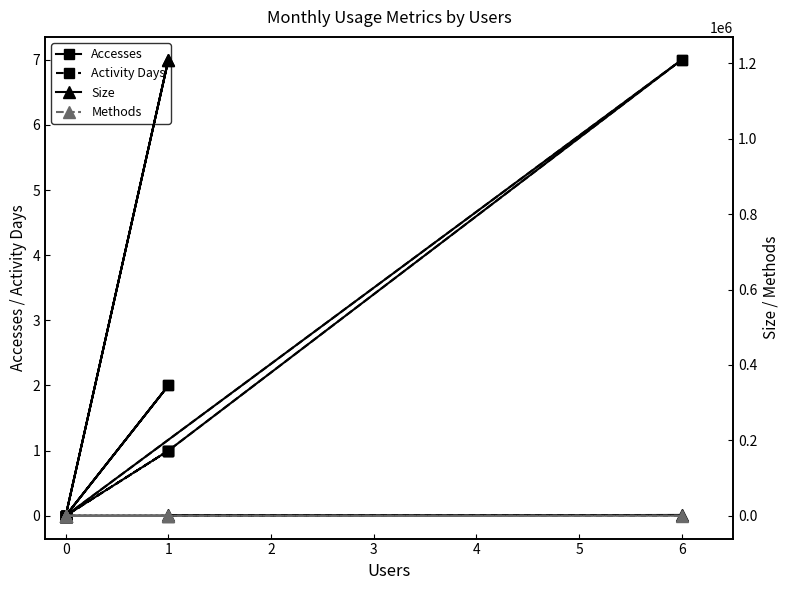

Is it true that Methods equals 0 at 0?

True